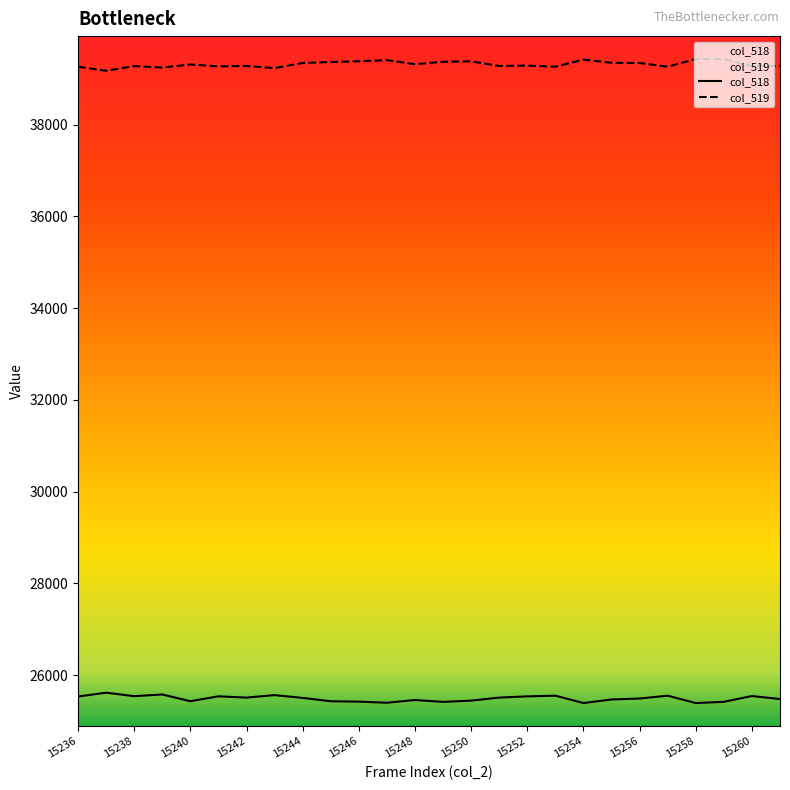

Rank the series at 15243 from highest to lowest value.

col_519, col_518